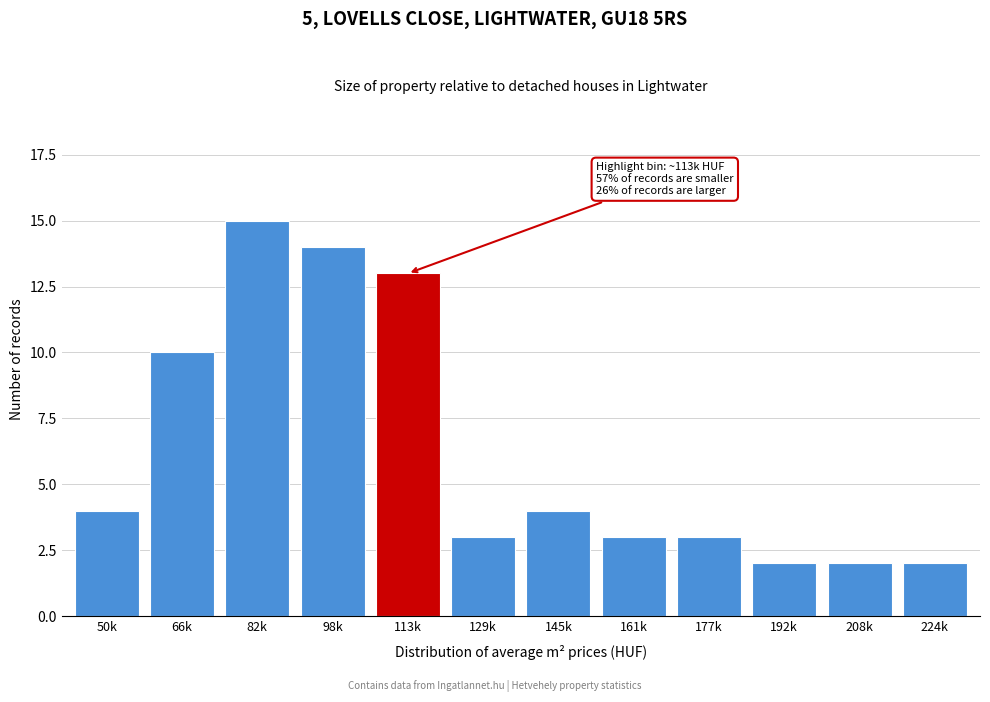

Reading left to right, transcribe all the data shown in this chart.

4	10	15	14	13	3	4	3	3	2	2	2